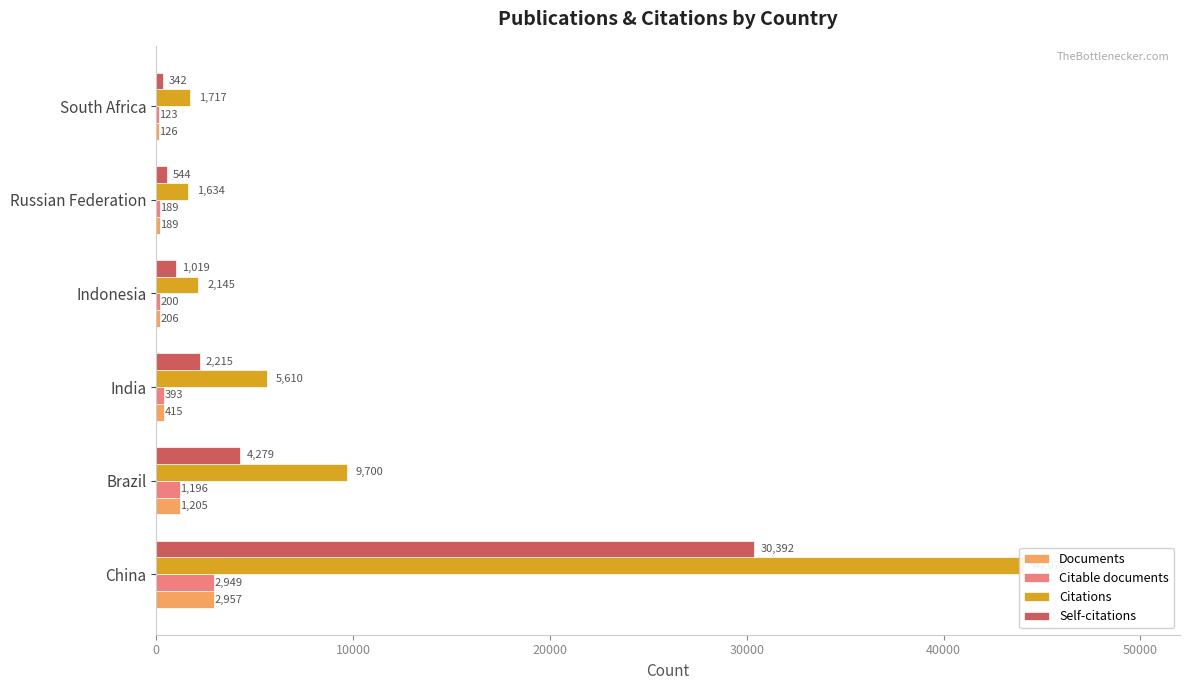

How many groups of bars are there?

6